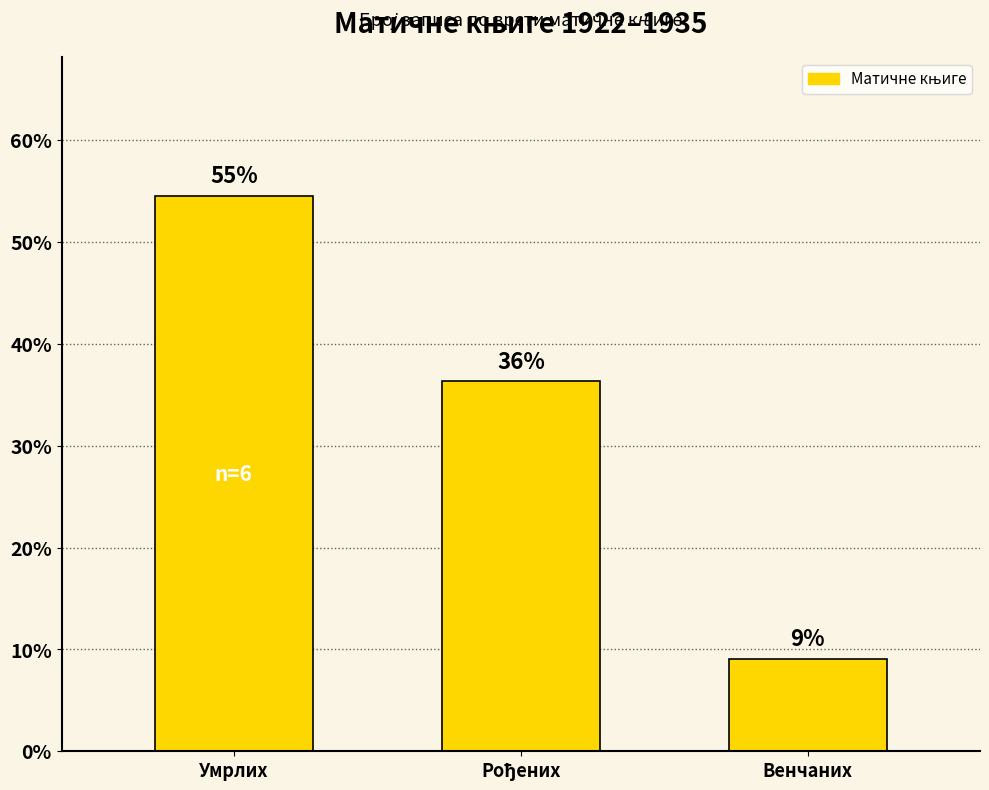

The chart shows a value of 4.3 at Венчаних. True or false?

False